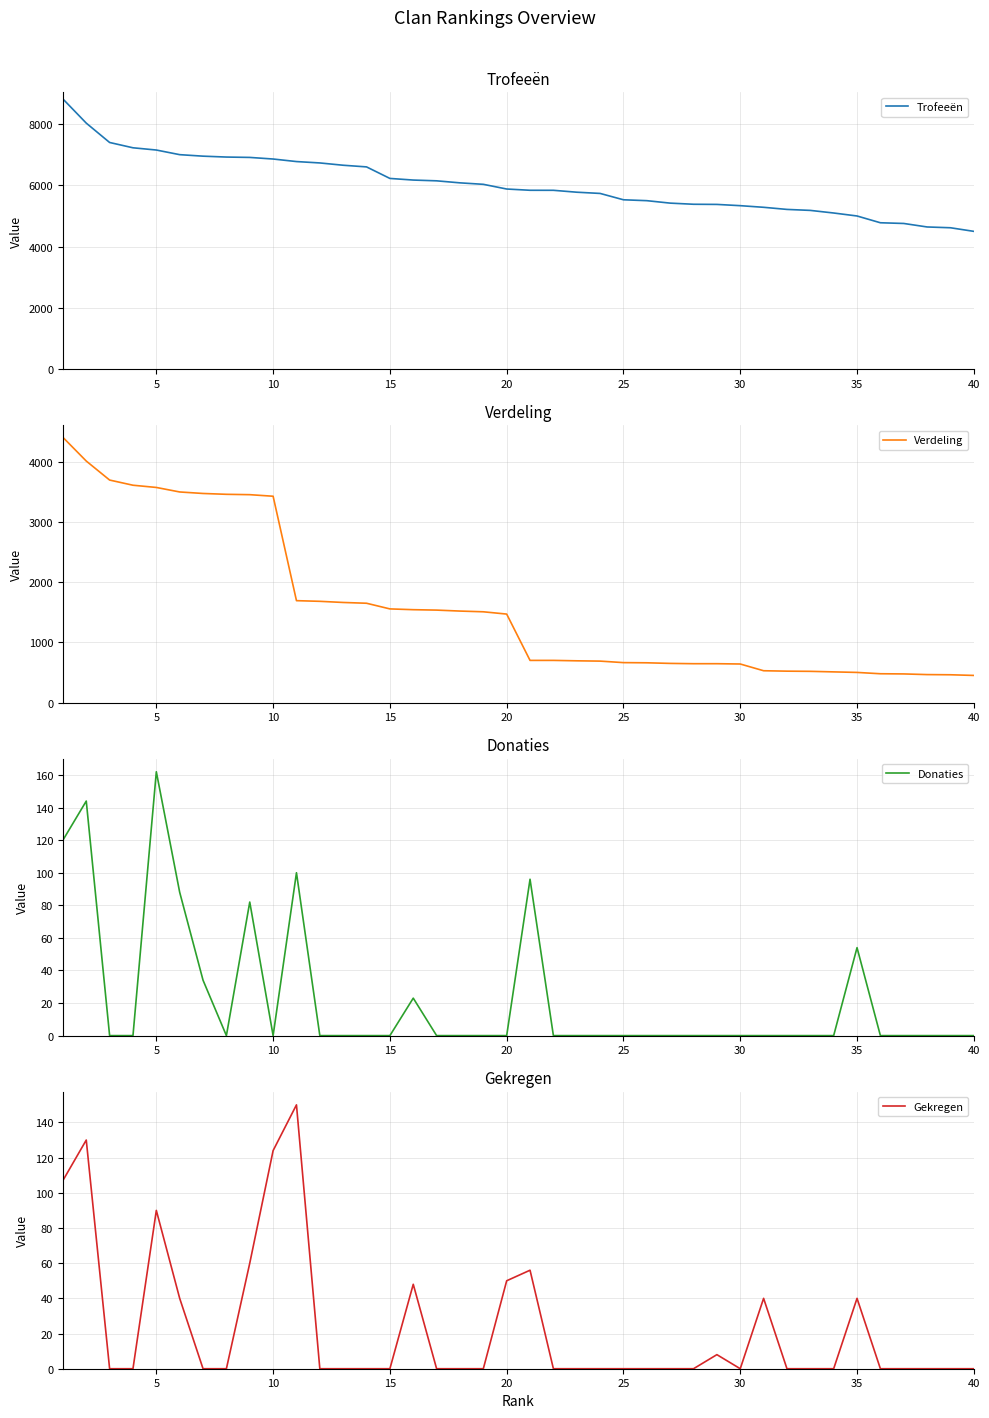

What is the maximum value for Gekregen?

150